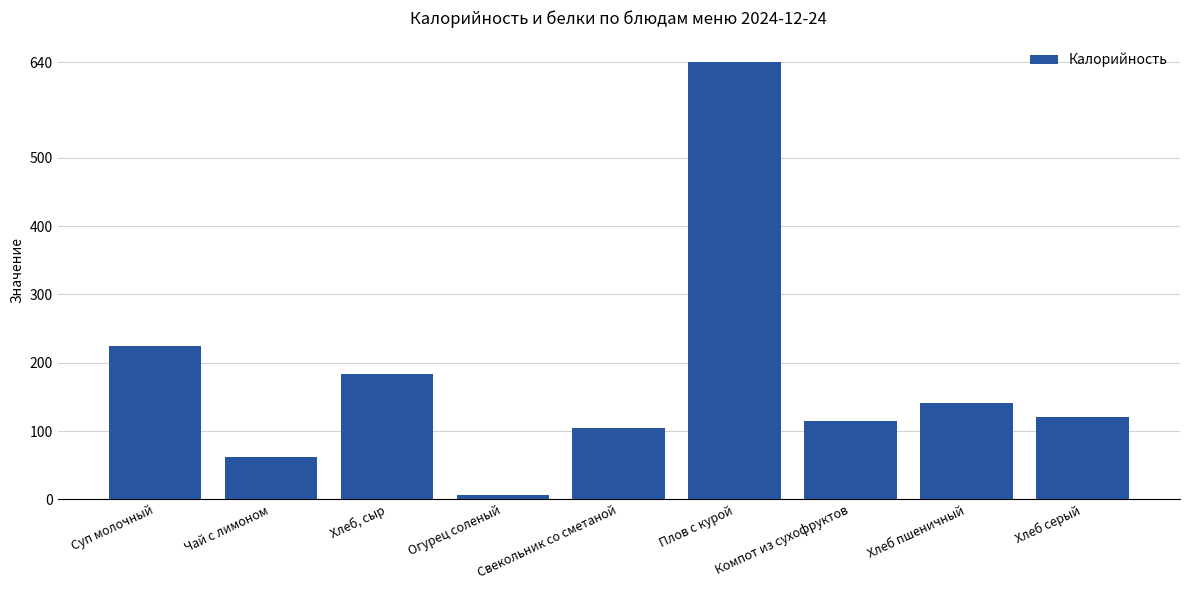

Rank the categories by value from lowest to highest.

Огурец соленый, Чай с лимоном, Свекольник со сметаной, Компот из сухофруктов, Хлеб серый, Хлеб пшеничный, Хлеб, сыр, Суп молочный, Плов с курой